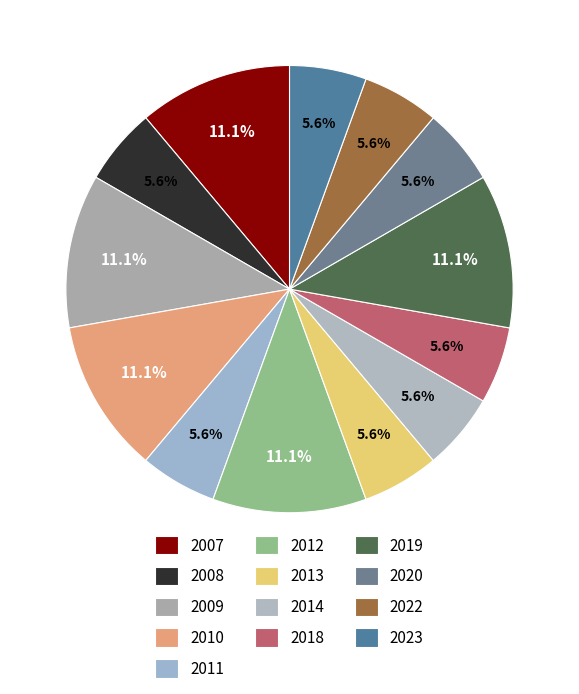

To the nearest percent, what is the combined percentage of 2008 and 2013?

11%